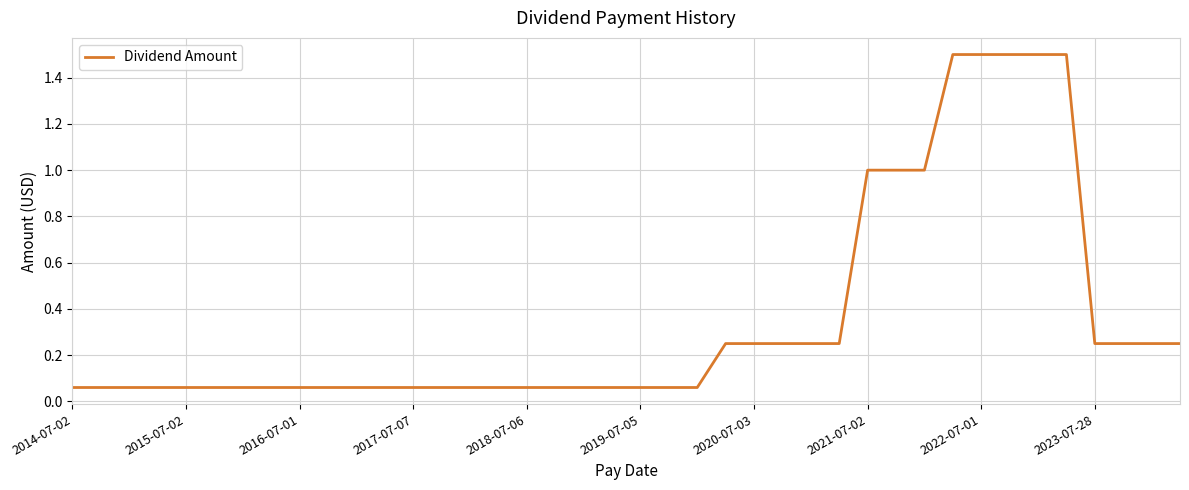

Count the number of data series in this chart.

1